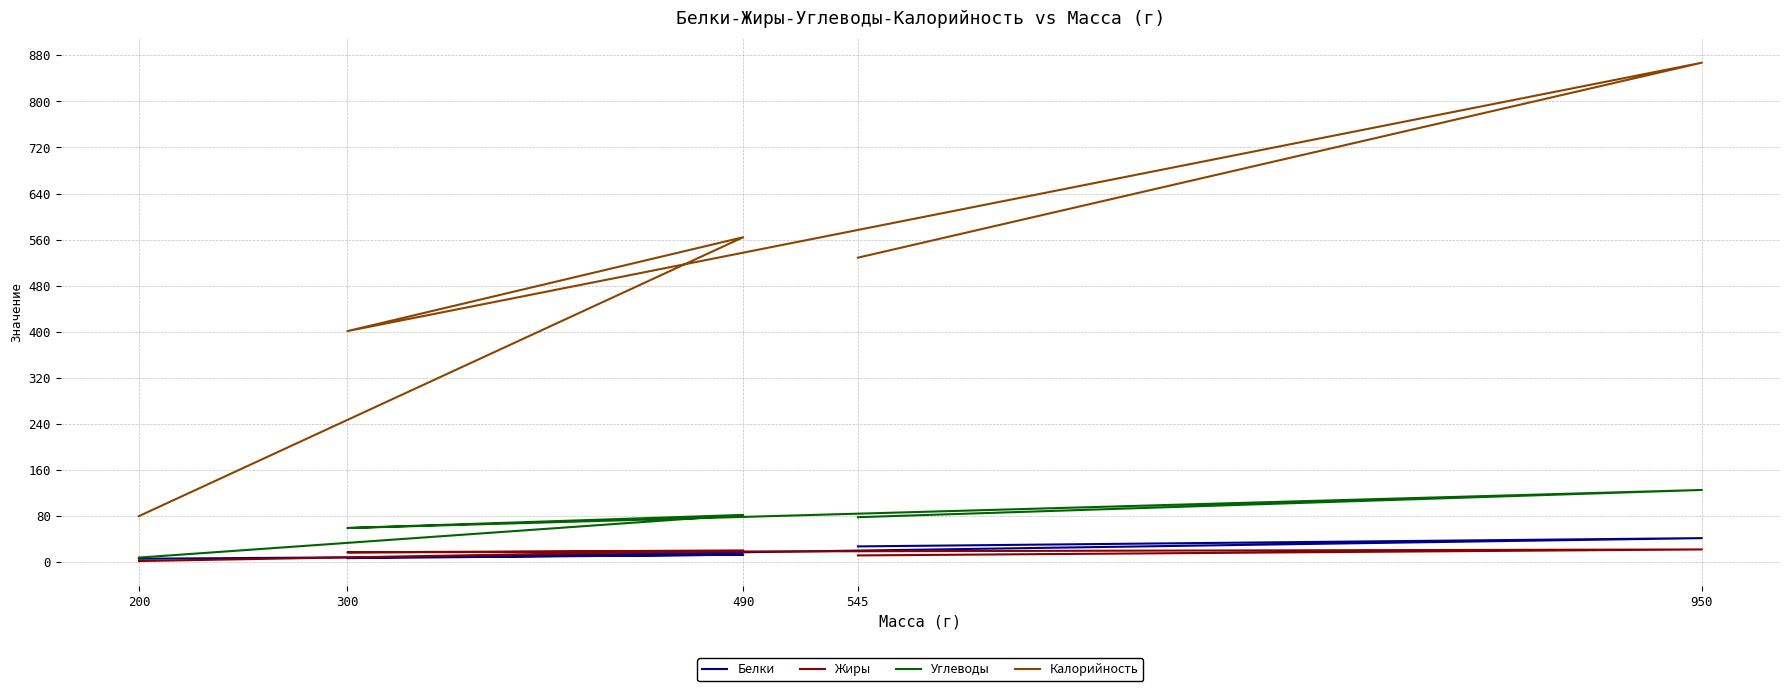

At which category is the sum across all series the highest?

950